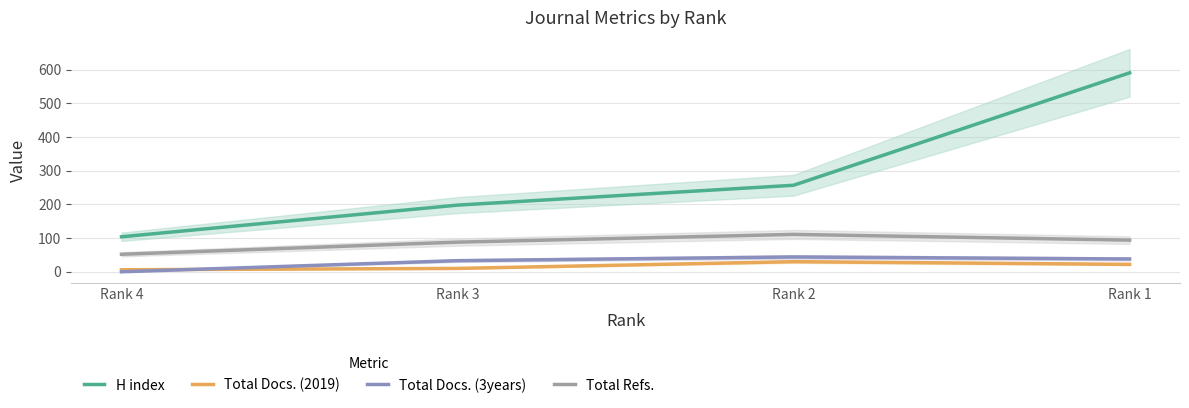

What is the sum of the Total Docs. (2019) values at Rank 2 and Rank 3?

40